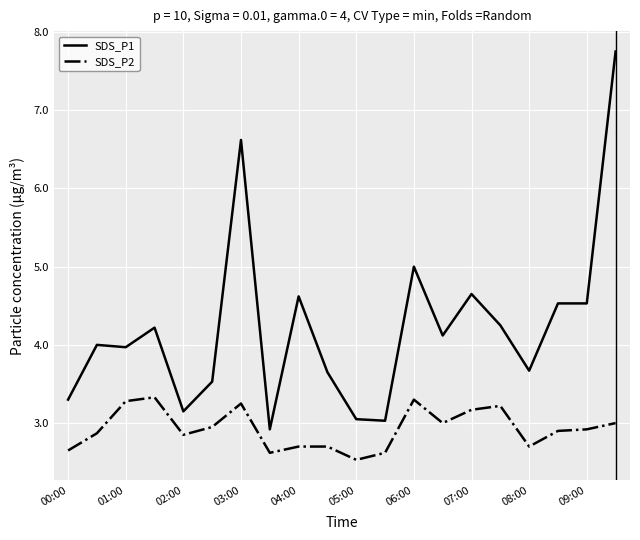

Rank the series by their maximum value, from lowest to highest.

SDS_P2, SDS_P1